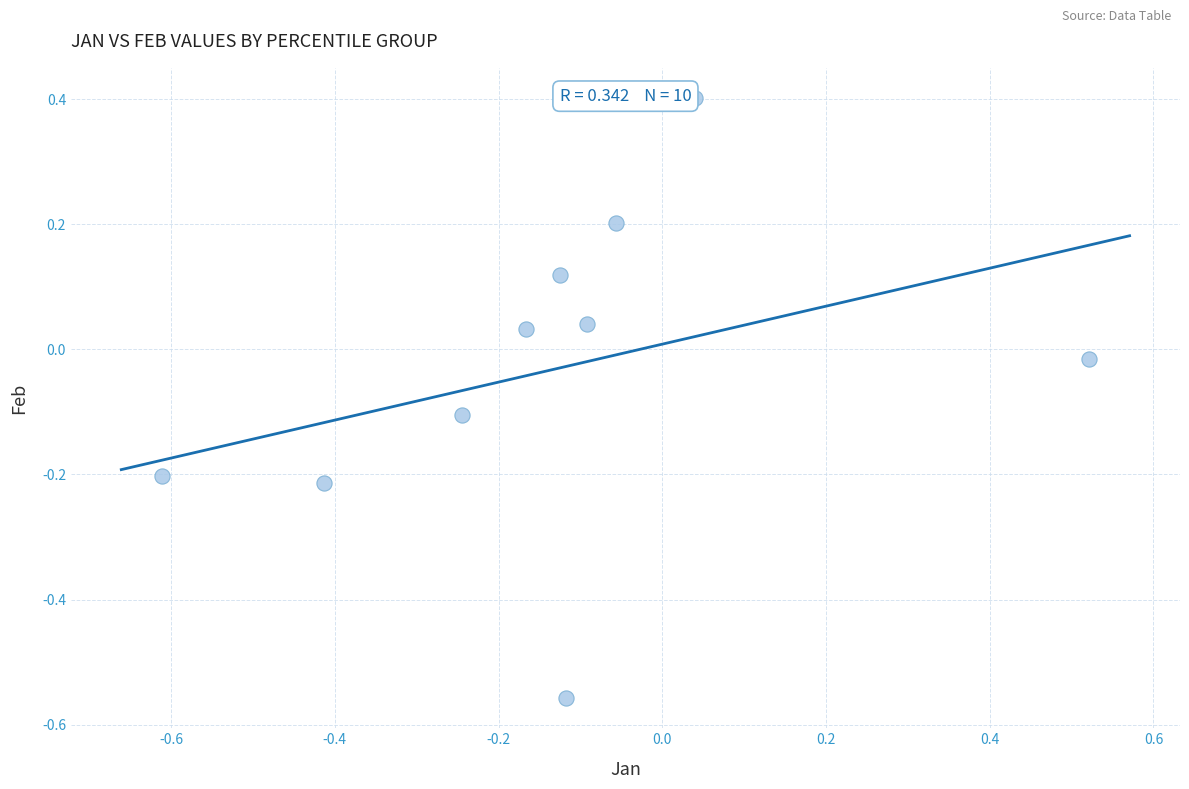

What is the range of X values (max minus min)?

1.1